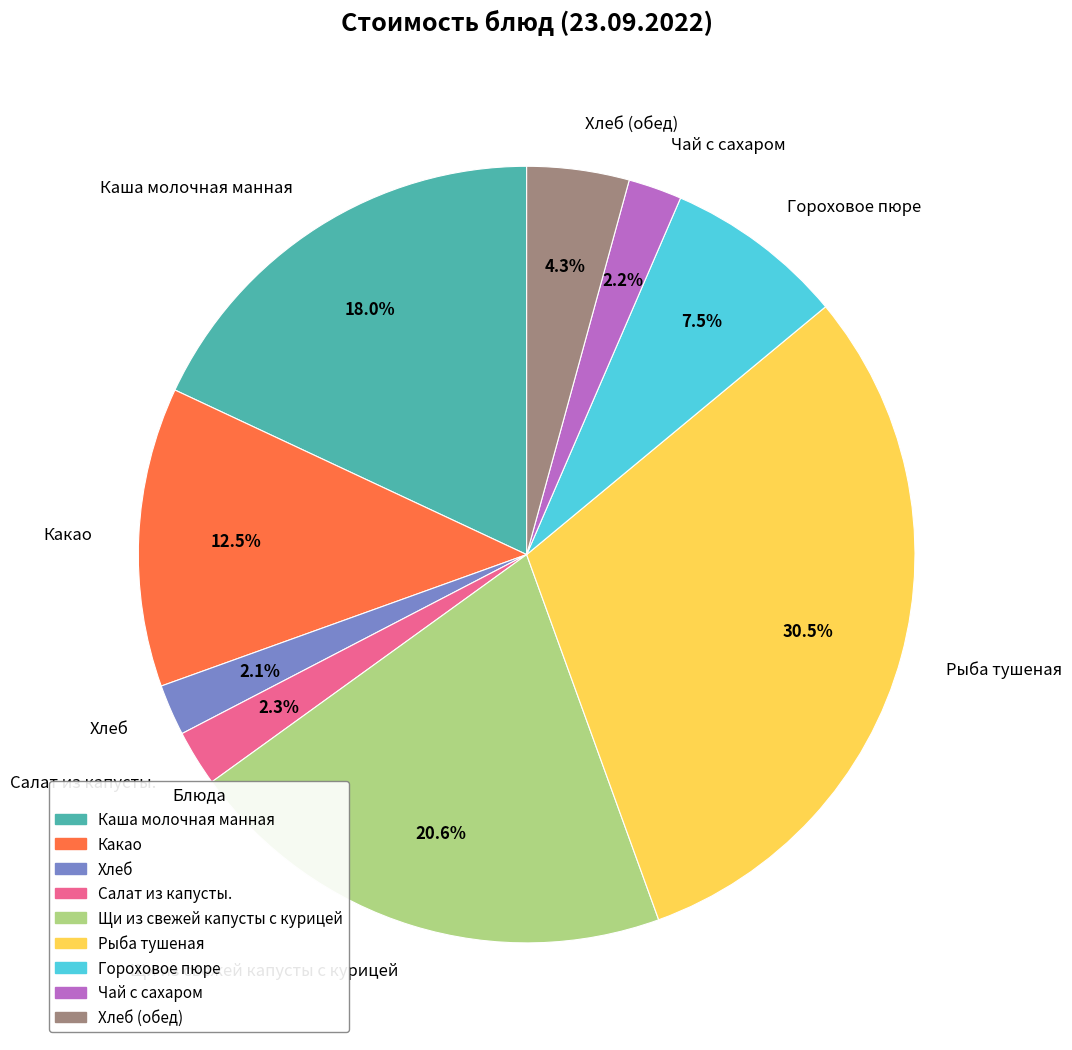

Count the number of slices in the pie.

9